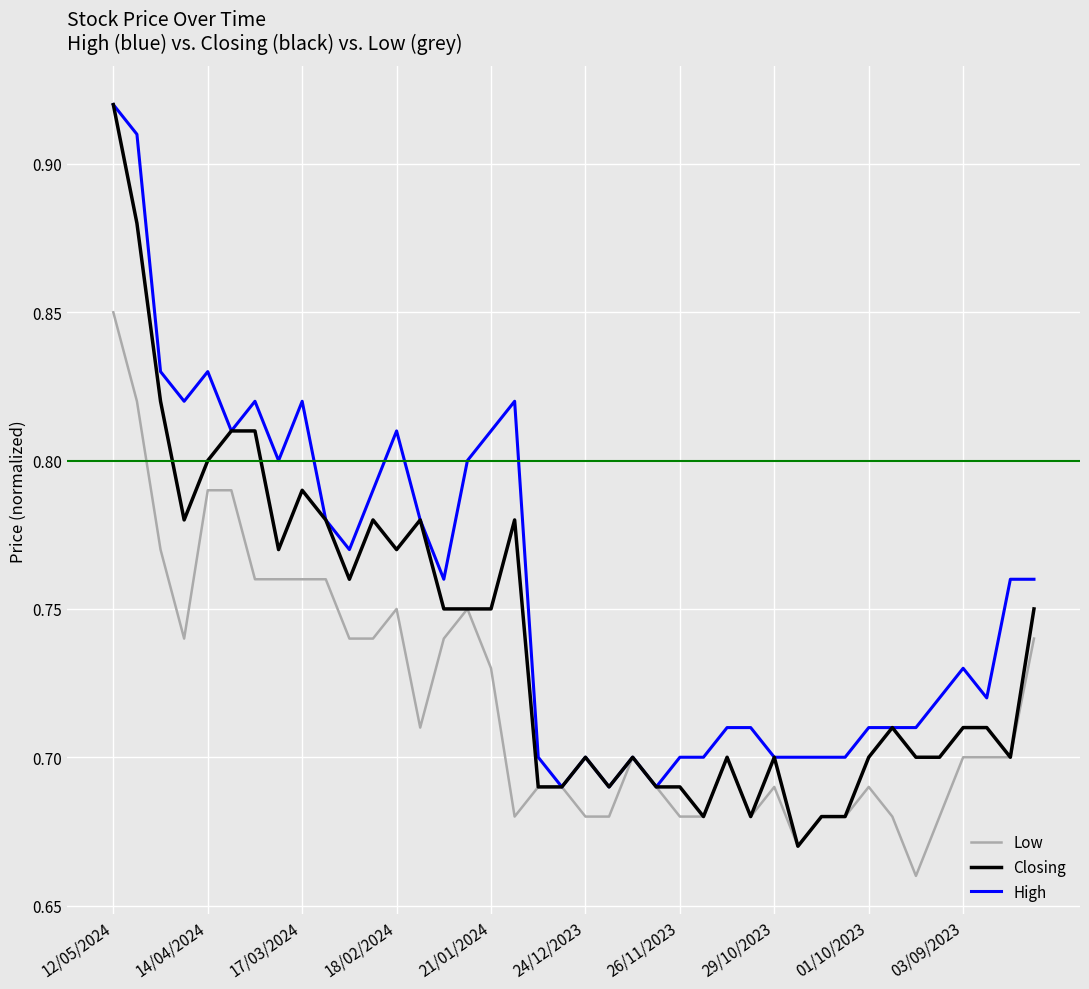

Which series has the largest range (max minus min)?

Closing